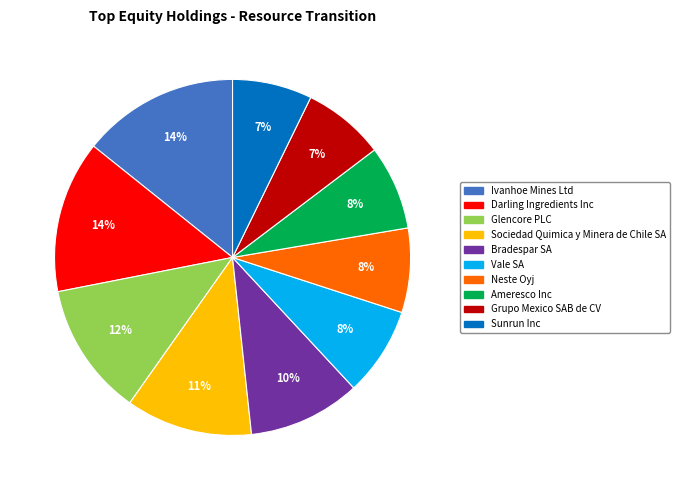

To the nearest percent, what percentage of the pie is Ivanhoe Mines Ltd?

14%